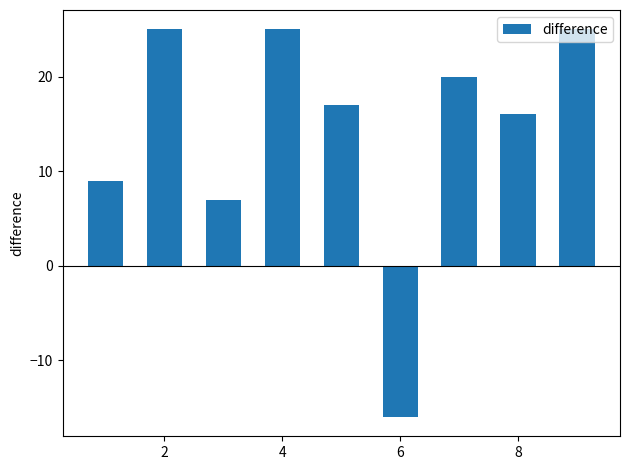

What is the difference between the maximum and minimum values?

41